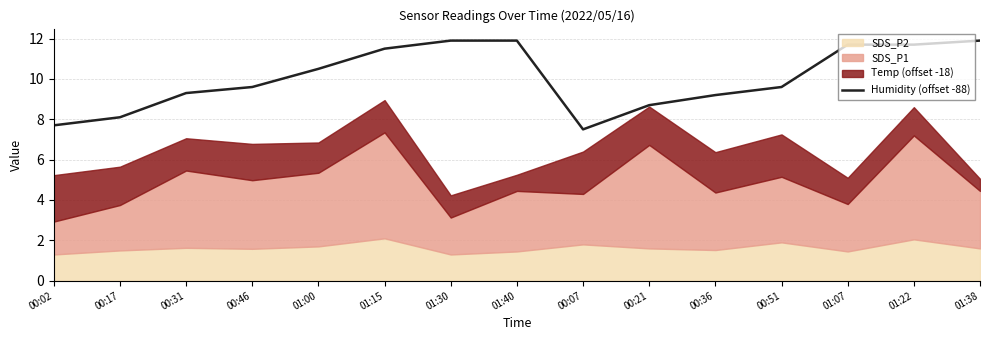

What is the difference between the second highest and minimum values?

4.4